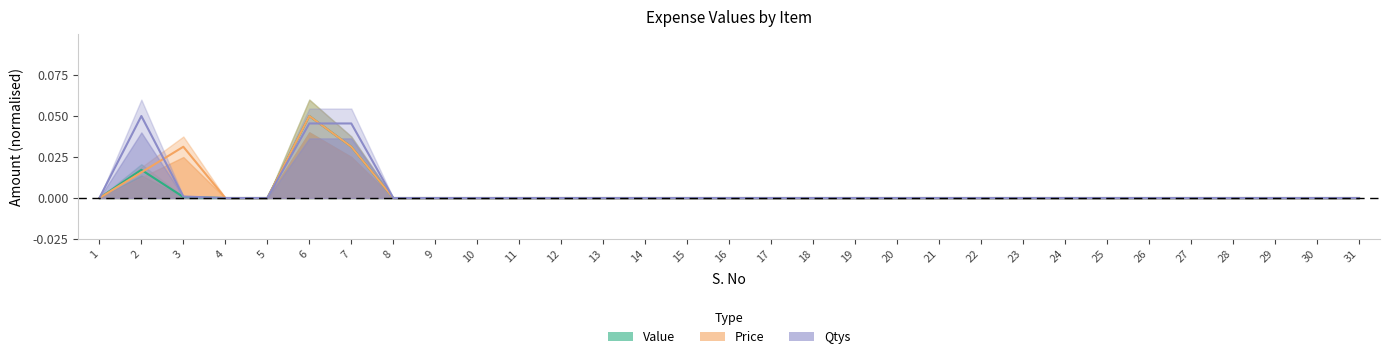

Reading left to right, list all the values displayed in this chart.

Value: 1=0.0	2=0.0	3=0.0	4=0.0	5=0.0	6=0.1	7=0.0	8=0.0	9=0.0	10=0.0	11=0.0	12=0.0	13=0.0	14=0.0	15=0.0	16=0.0	17=0.0	18=0.0	19=0.0	20=0.0	21=0.0	22=0.0	23=0.0	24=0.0	25=0.0	26=0.0	27=0.0	28=0.0	29=0.0	30=0.0	31=0.0
Qtys: 1=0.0	2=0.1	3=0.0	4=0.0	5=0.0	6=0.0	7=0.0	8=0.0	9=0.0	10=0.0	11=0.0	12=0.0	13=0.0	14=0.0	15=0.0	16=0.0	17=0.0	18=0.0	19=0.0	20=0.0	21=0.0	22=0.0	23=0.0	24=0.0	25=0.0	26=0.0	27=0.0	28=0.0	29=0.0	30=0.0	31=0.0
Price: 1=0.0	2=0.0	3=0.0	4=0.0	5=0.0	6=0.1	7=0.0	8=0.0	9=0.0	10=0.0	11=0.0	12=0.0	13=0.0	14=0.0	15=0.0	16=0.0	17=0.0	18=0.0	19=0.0	20=0.0	21=0.0	22=0.0	23=0.0	24=0.0	25=0.0	26=0.0	27=0.0	28=0.0	29=0.0	30=0.0	31=0.0